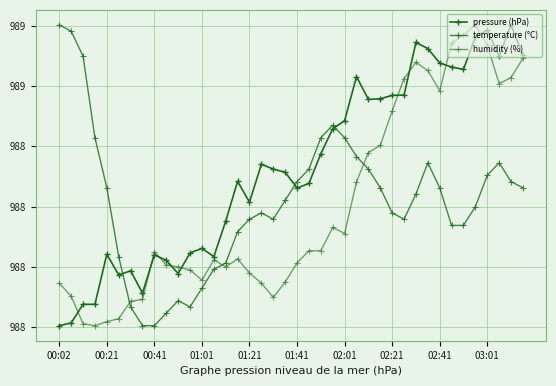

At which category does the chart reach its minimum across all series?

00:02